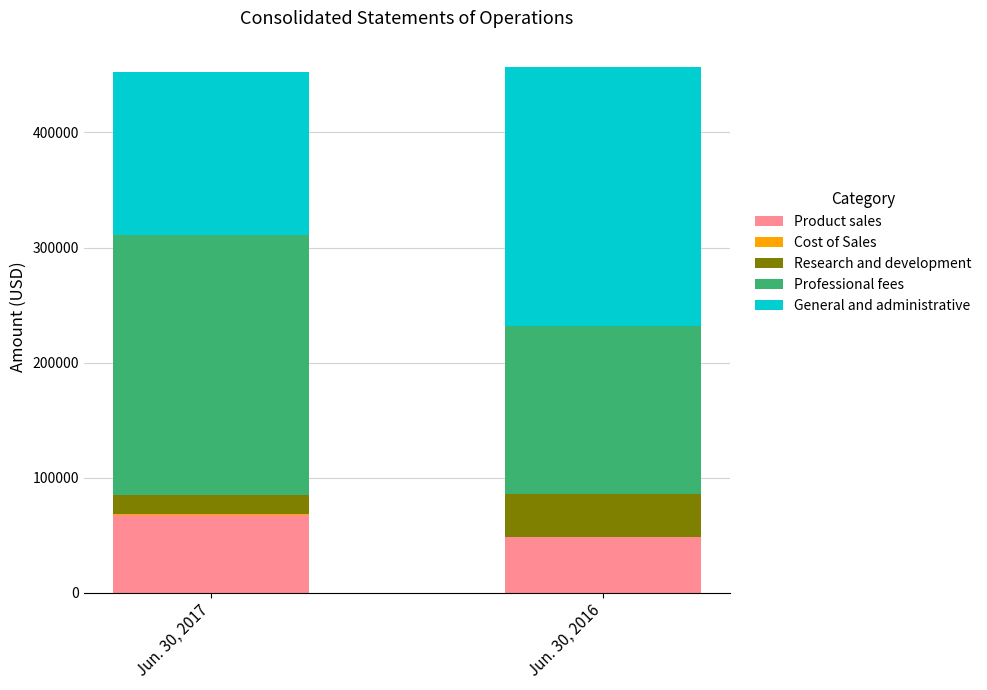

What is the highest value of the Product sales series?

67653